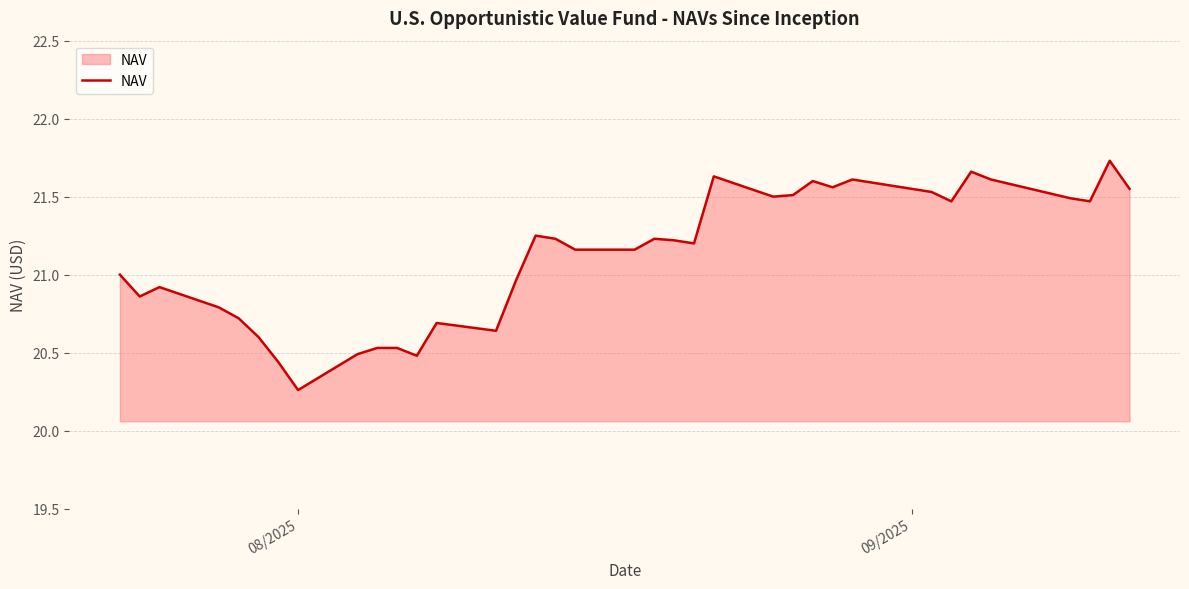

What is the difference between the maximum and minimum values?

1.5